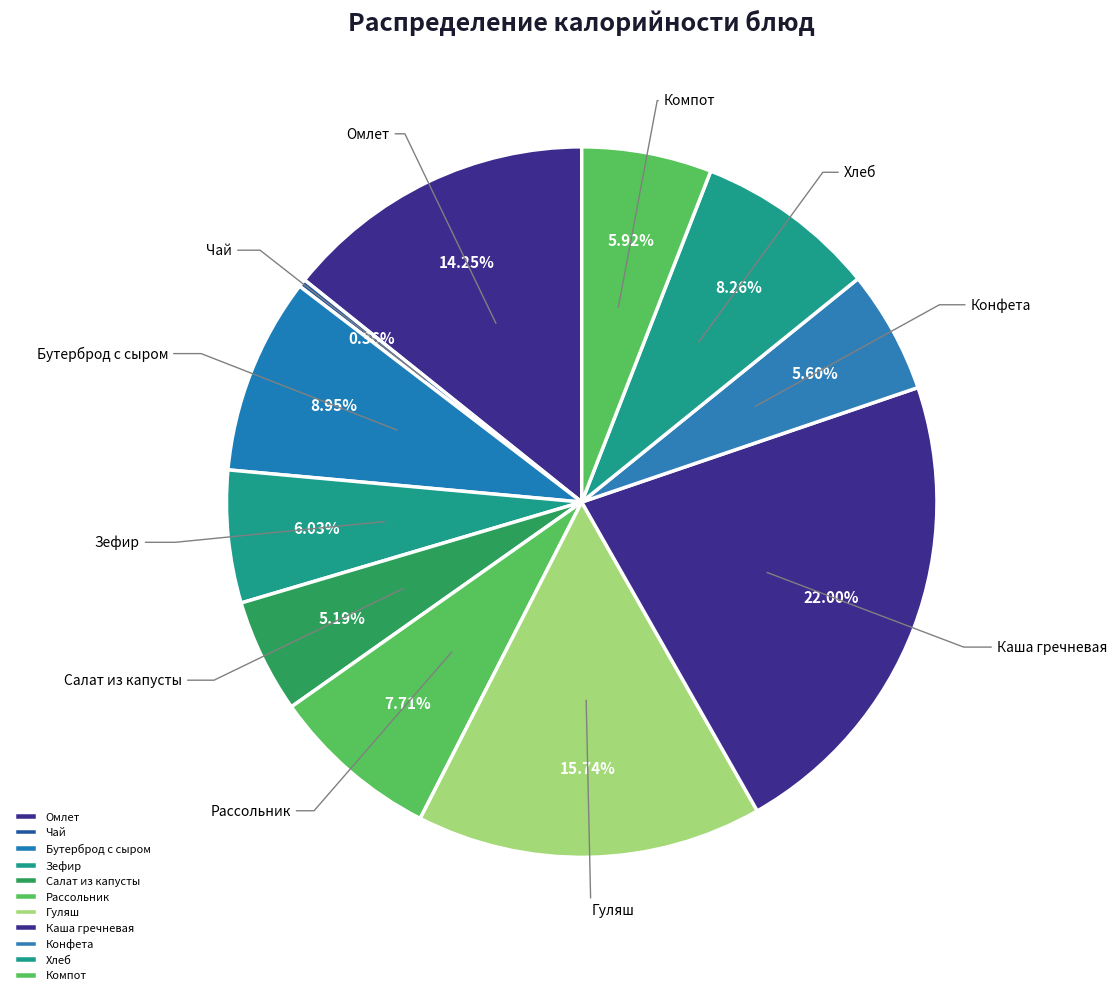

Do Компот and Омлет together represent more than half of the pie?

No